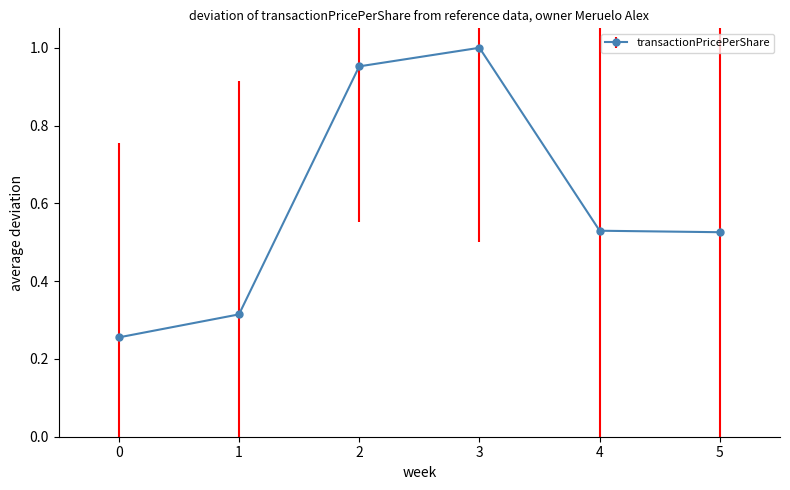

The value at 2 is 1.5. True or false?

False